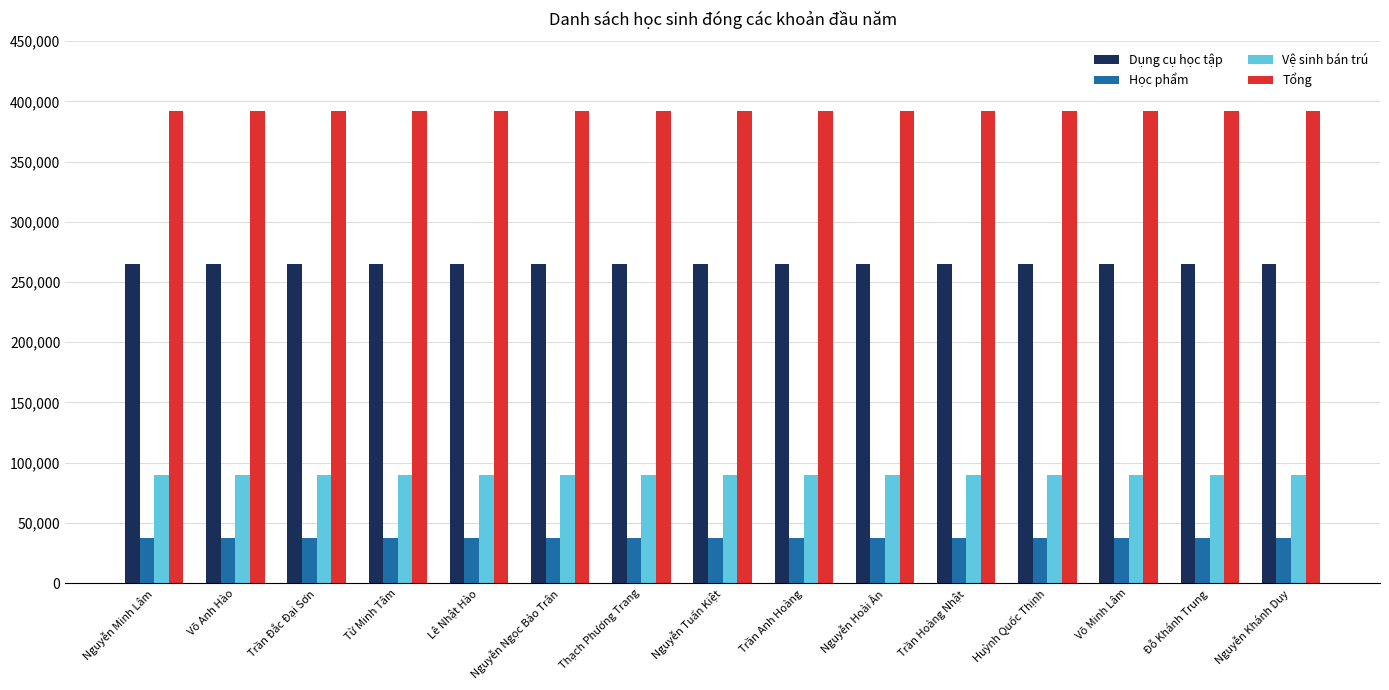

List the series in order of their peak value, lowest first.

Học phẩm, Vệ sinh bán trú, Dụng cụ học tập, Tổng